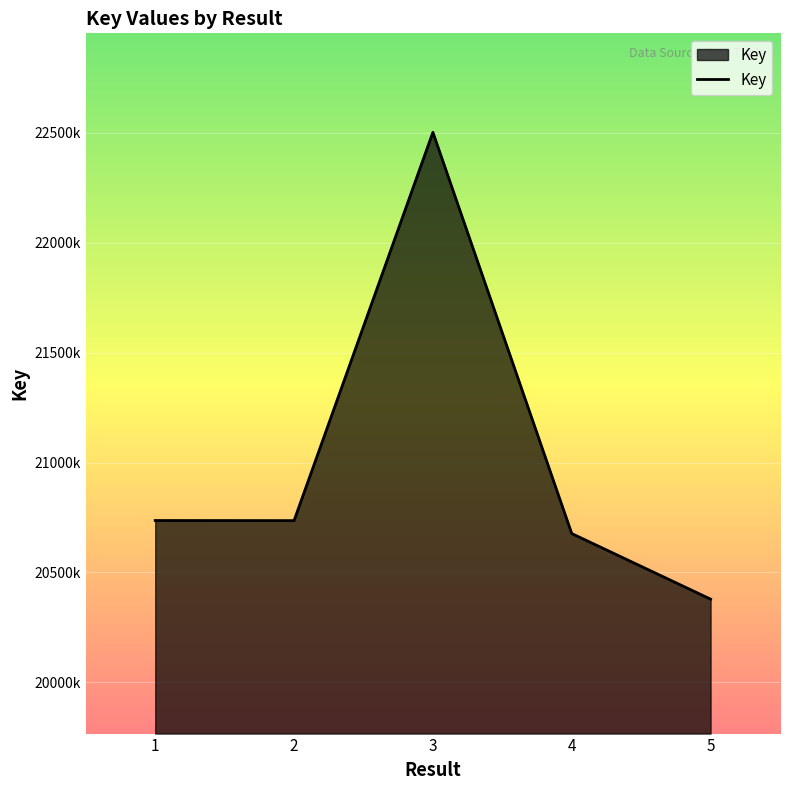

Between 2 and 5, which is larger?

2